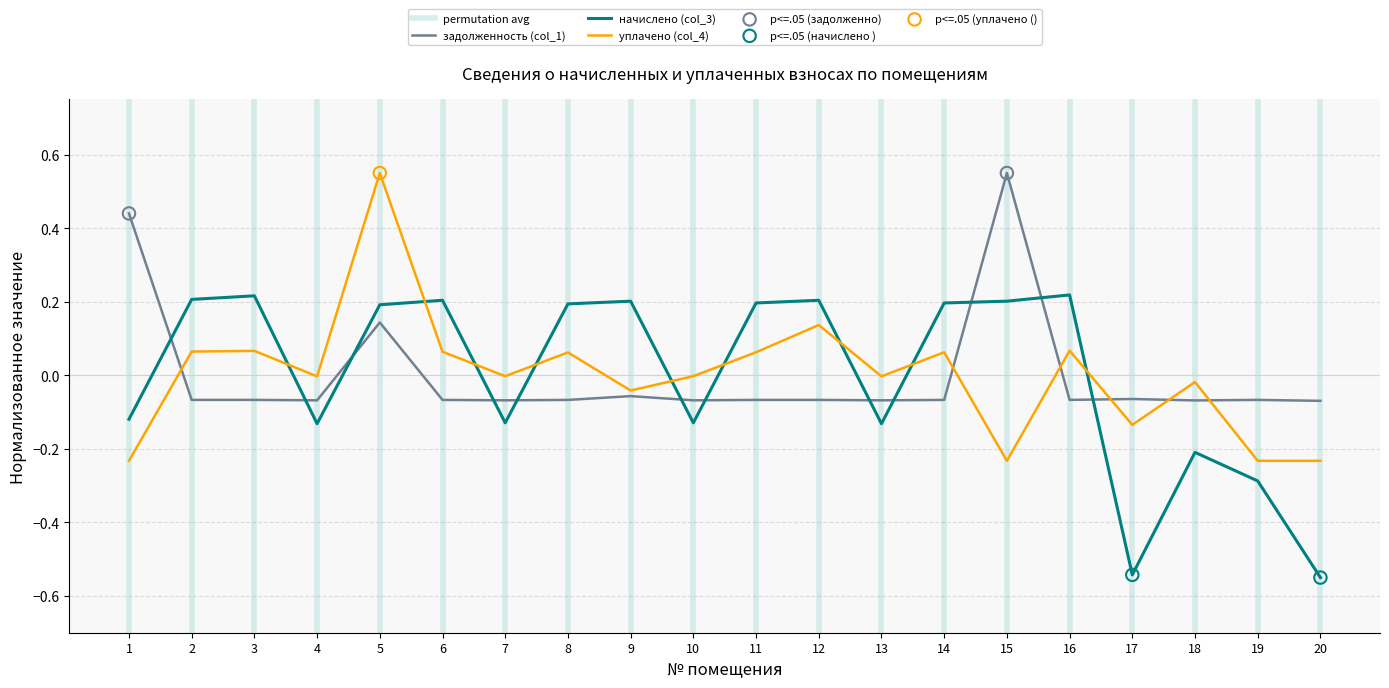

Is the value of задолженность (col_1) at 7 greater than the value of уплачено (col_4) at 2?

No